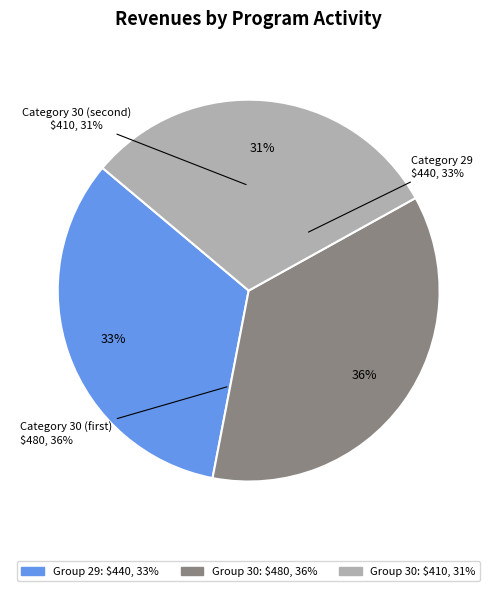

Is 30 the majority of the pie?

No